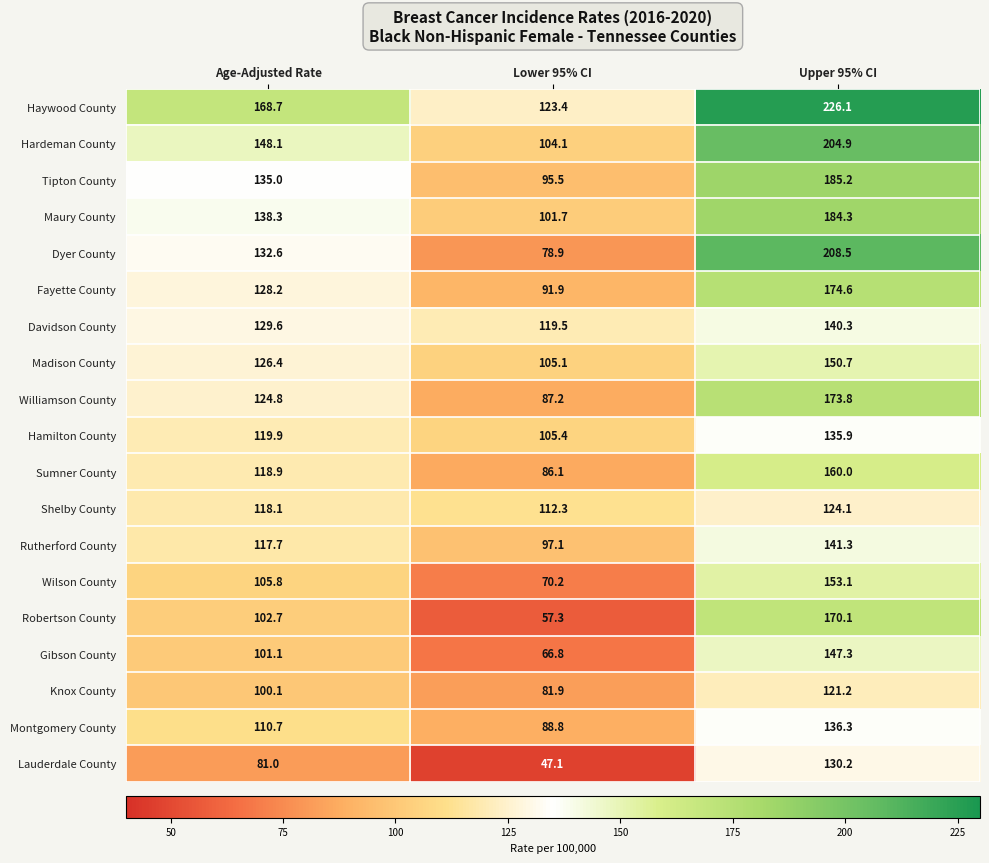

Is it true that Knox County equals 81.9 at Lower 95% CI?

True